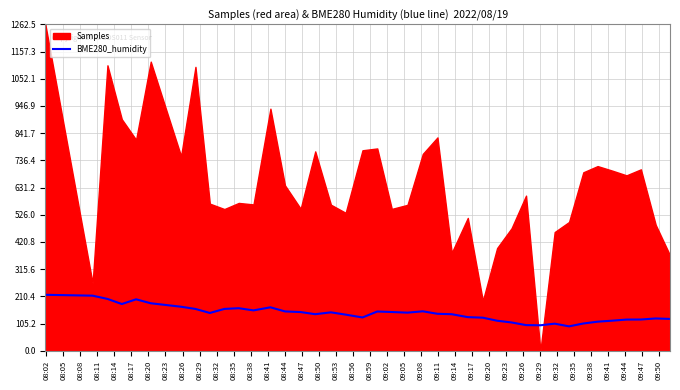

What is the maximum value for BME280_humidity?

216.5